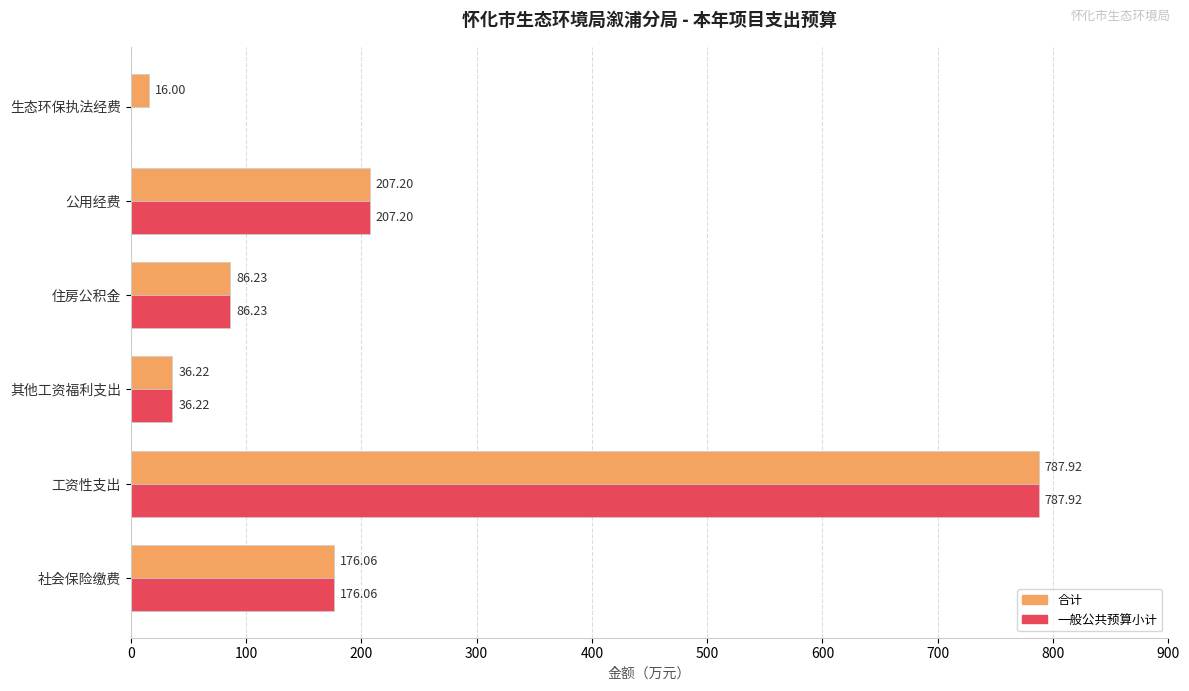

What are all the series names shown in the legend?

合计, 一般公共预算小计